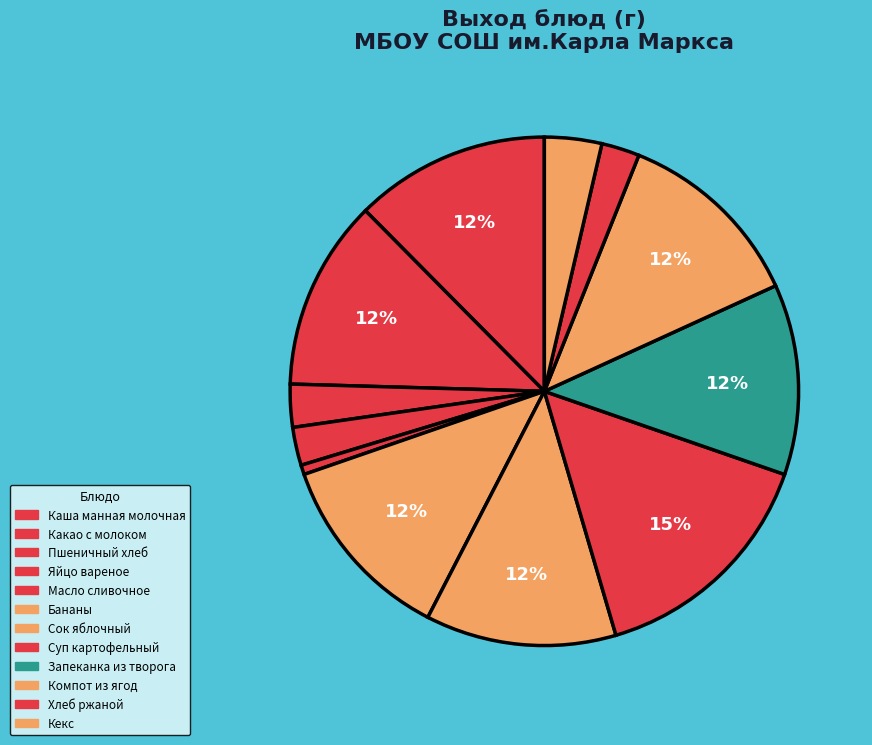

To the nearest percent, what portion does Суп картофельный represent?

15%